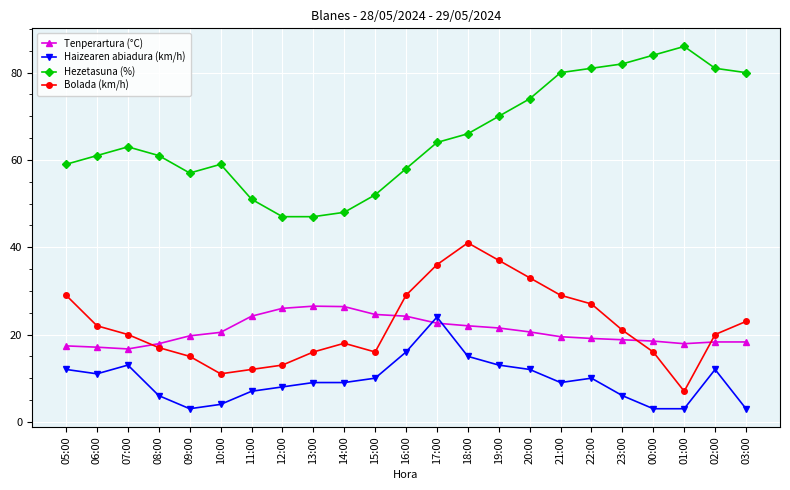

The value of Tenperartura (°C) at 17:00 is 22.6. True or false?

True